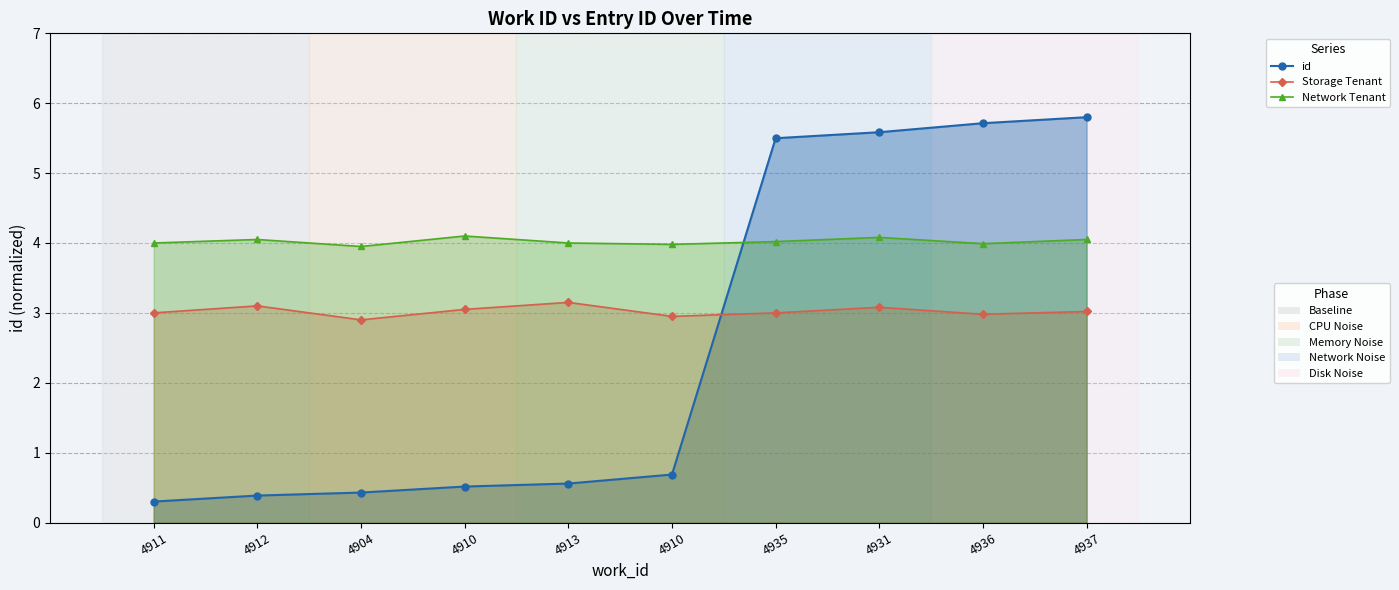

At 4904, list the series in order from largest to smallest.

Network Tenant (ref), Storage Tenant (ref), id